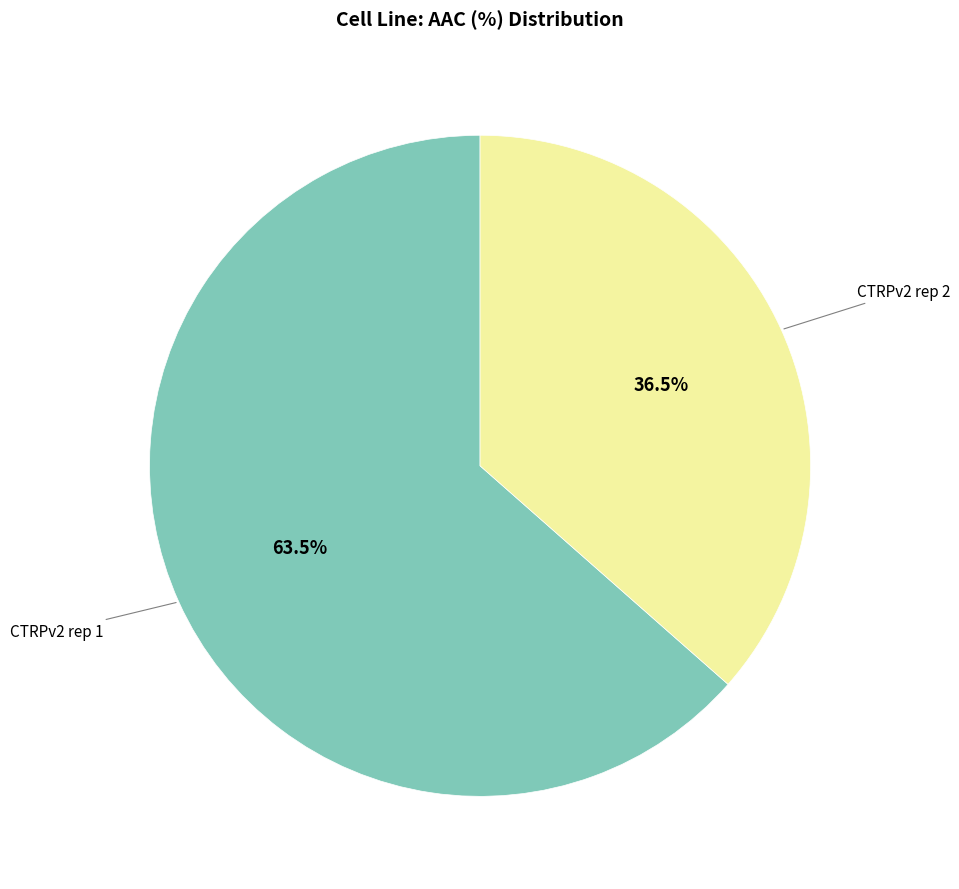

To the nearest percent, what is the difference between the CTRPv2 rep 2 and CTRPv2 rep 1 slice percentages?

27%